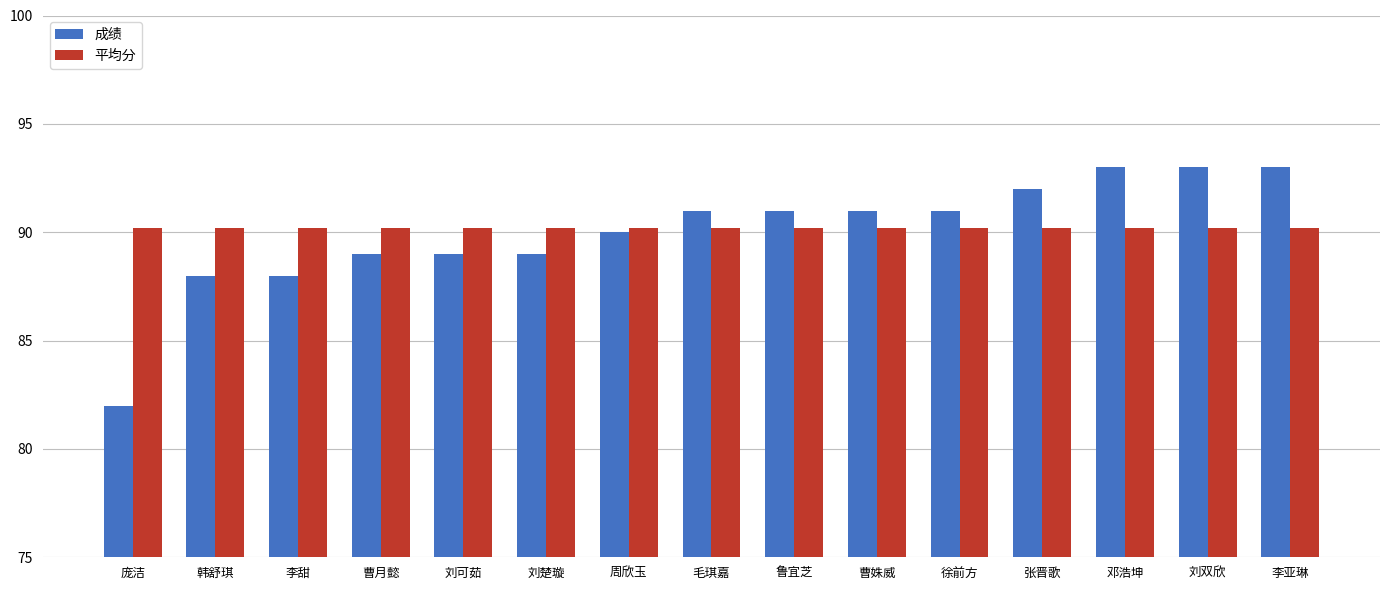

True or false: 平均分 has a value of 140.3 at 刘可茹.

False